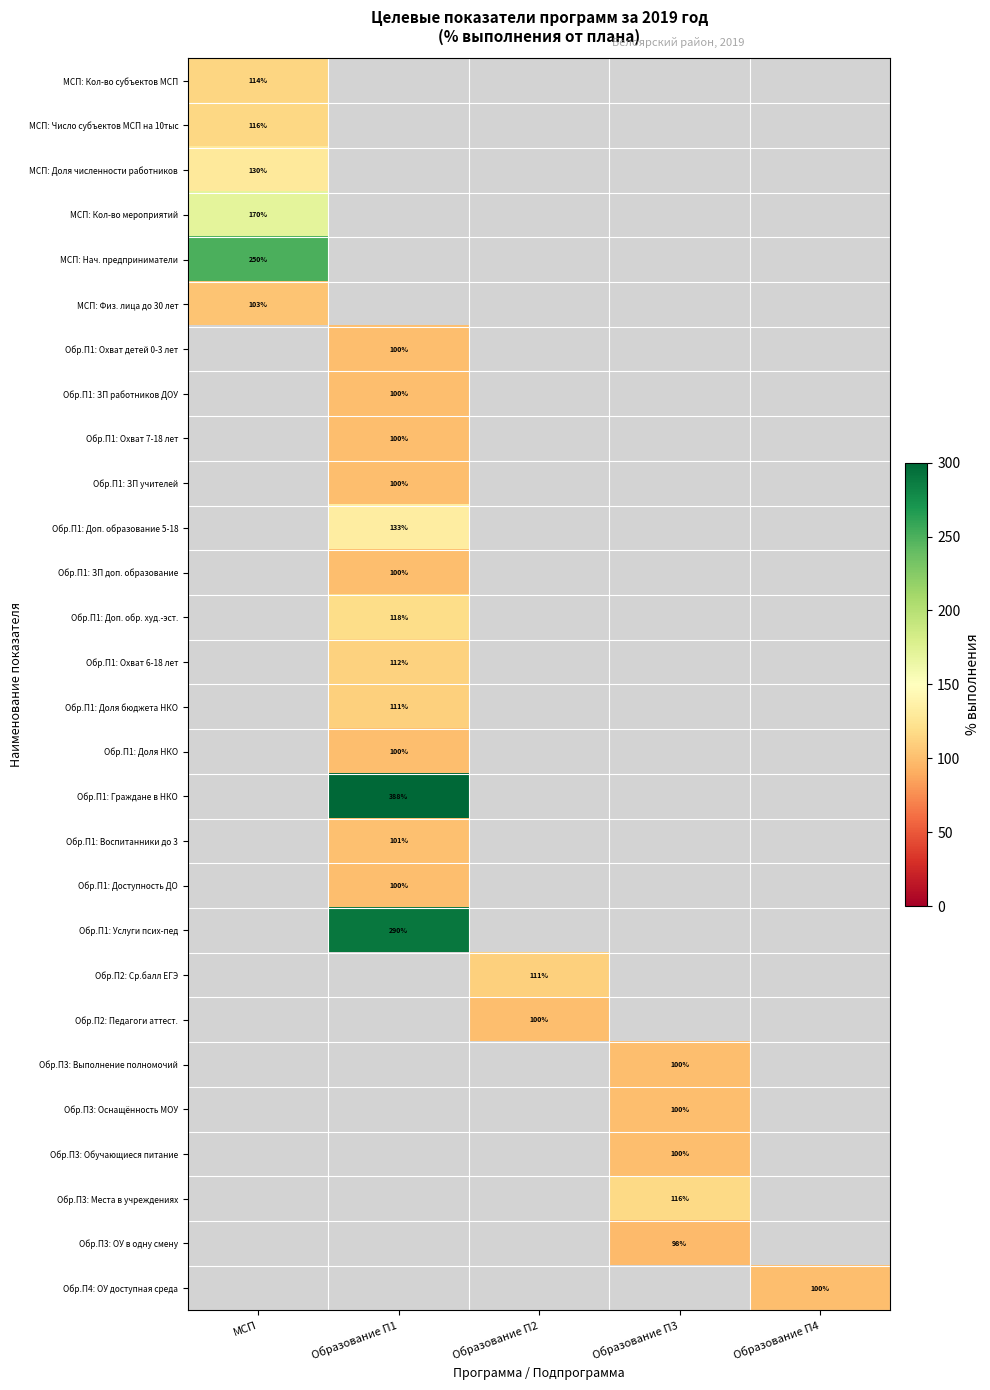

Between Образование П1 and МСП, which is larger?

МСП